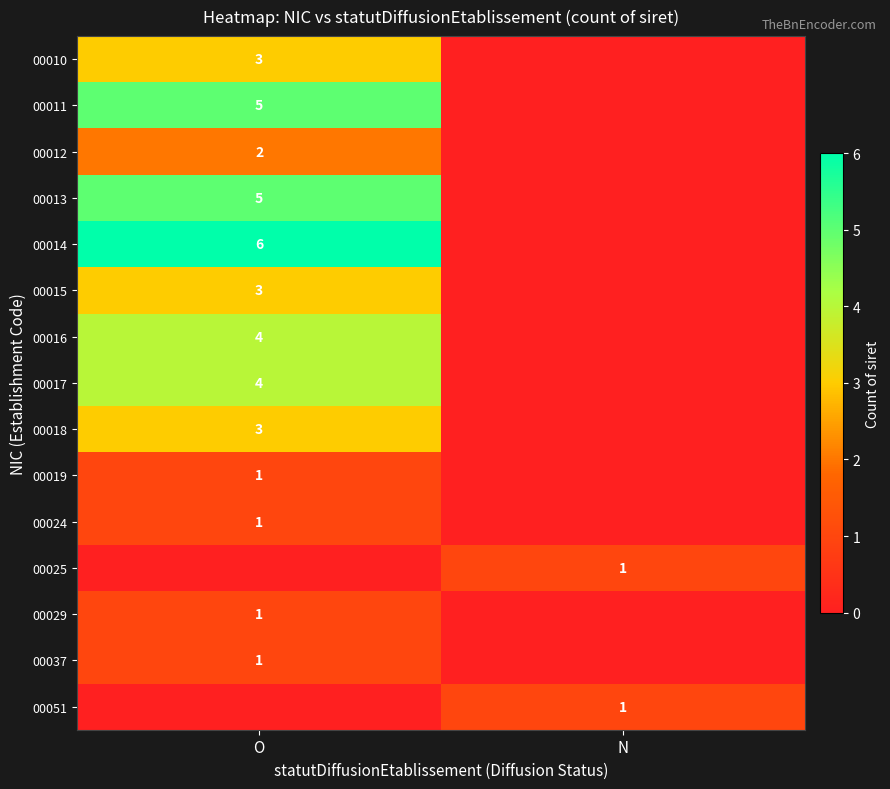

Is it true that 00010 equals 1 at O?

False